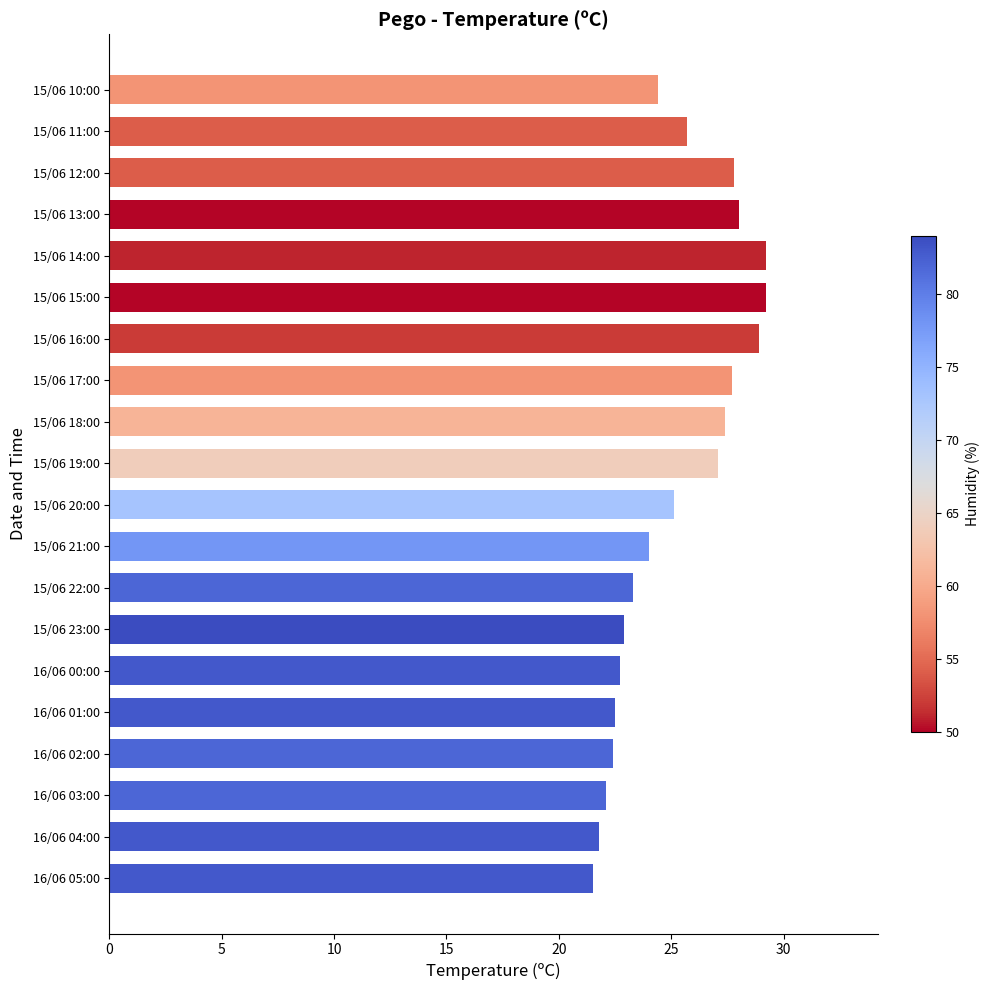

How many data points does each series have?

20